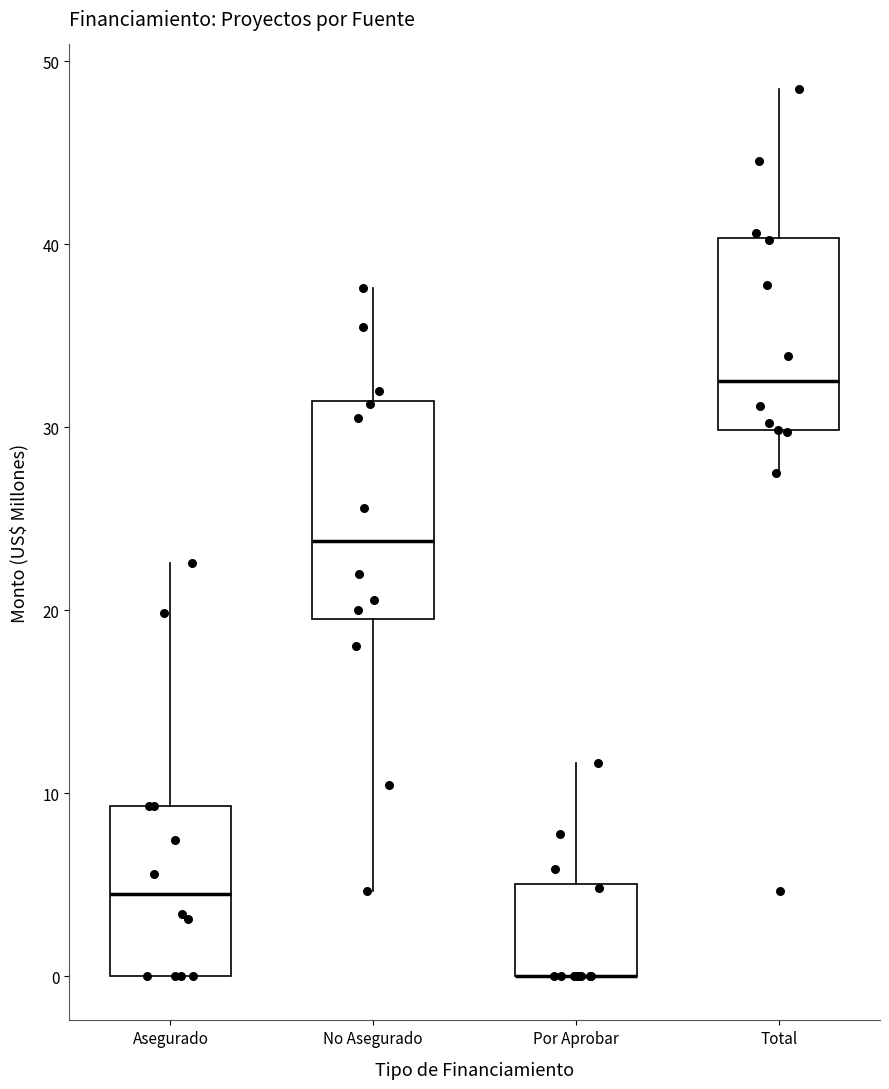

Reading left to right, transcribe this box plot: for each box, give where its median line is, the range the box spans, and where its two whiskers end, as read against the y-axis. The values are not printed on the chart, so give them approximately, as read against the axis.

Asegurado: median 4, box 0 to 9, whiskers 0 to 23
No Asegurado: median 24, box 20 to 31, whiskers 5 to 38
Por Aprobar: median 0 (drawn on the box's lower edge), box 0 to 5, whiskers 0 to 12
Total: median 33, box 30 to 40, whiskers 27 to 48